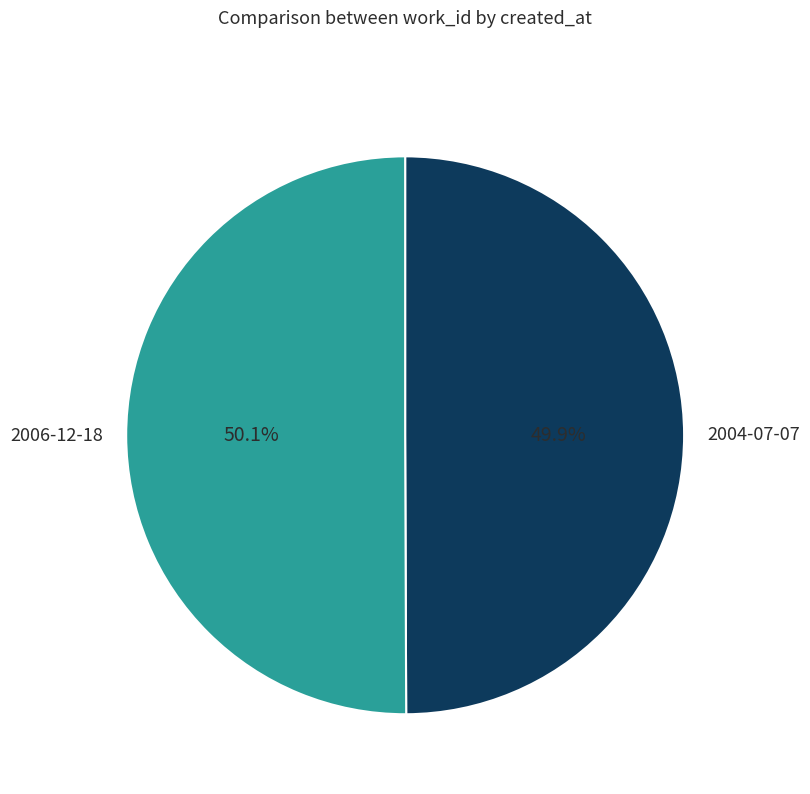

Does any single category account for the majority?

Yes